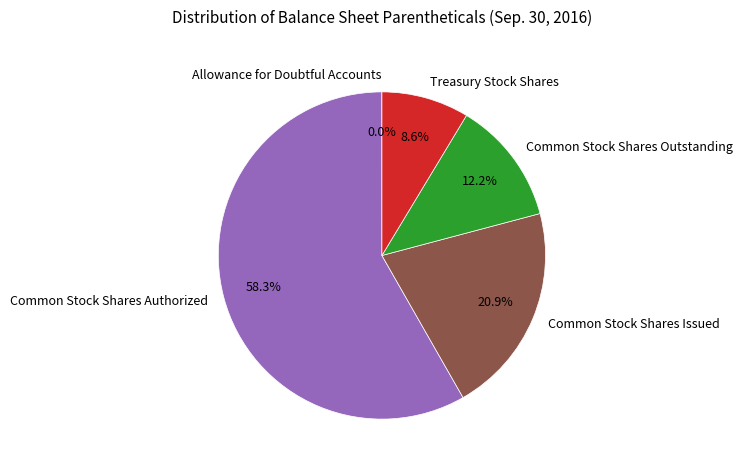

Does Common Stock Shares Authorized represent more than half of the total?

Yes